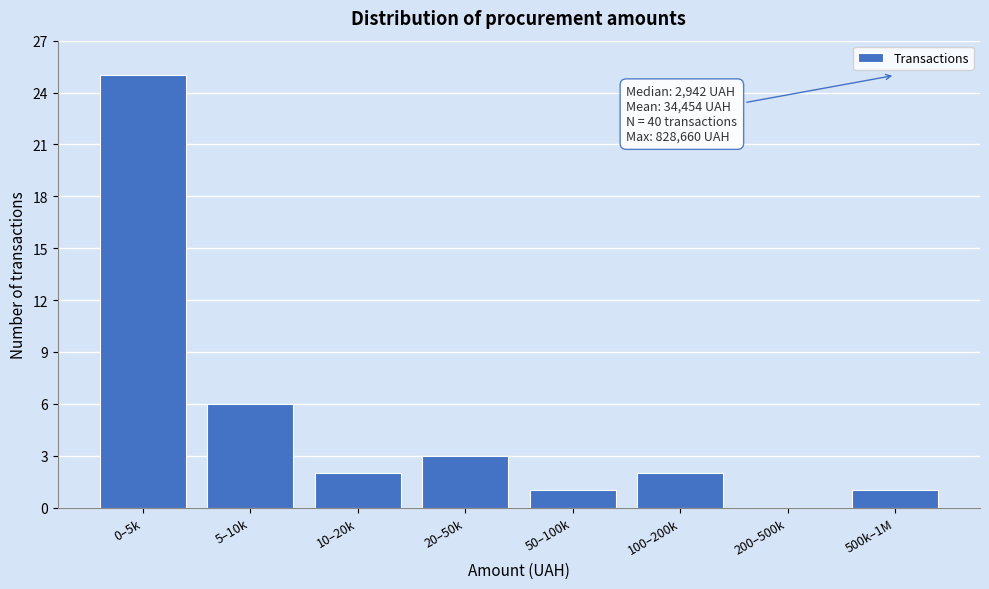

Reading left to right, transcribe all the data shown in this chart.

0–5k=25	5–10k=6	10–20k=2	20–50k=3	50–100k=1	100–200k=2	200–500k=0	500k–1M=1